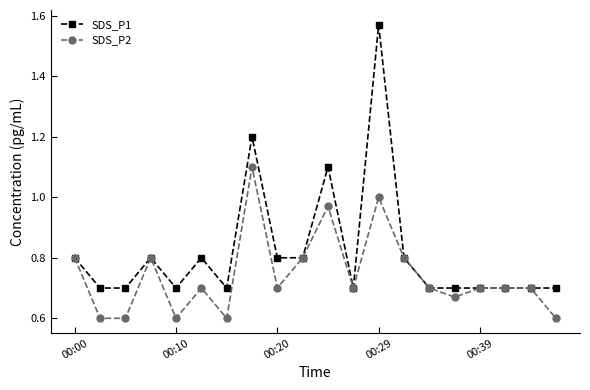

True or false: SDS_P1 has more than 0 points higher than both neighbors.

True